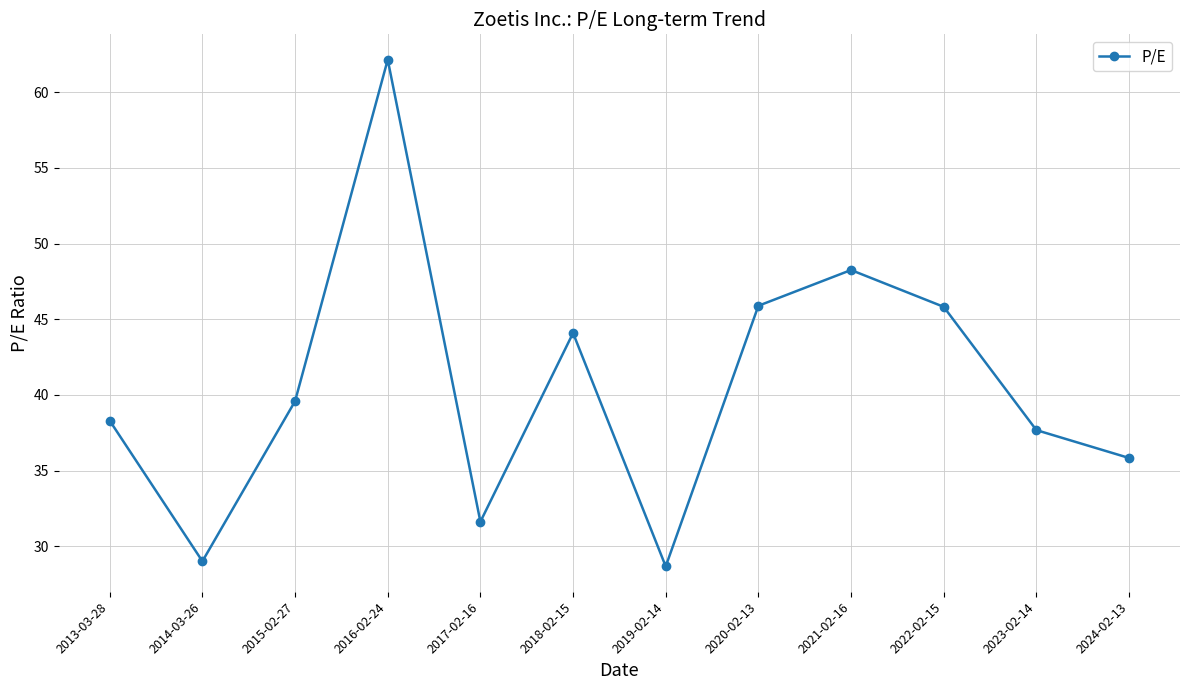

What is the label of the 11th point from the right?

2014-03-26